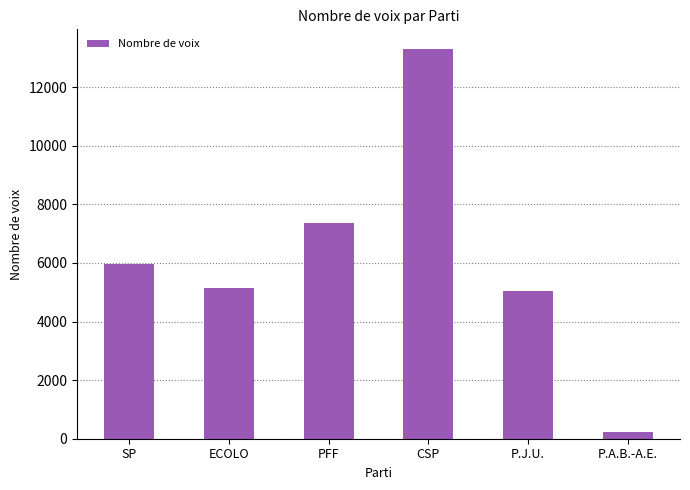

What position from the right is P.J.U.?

2